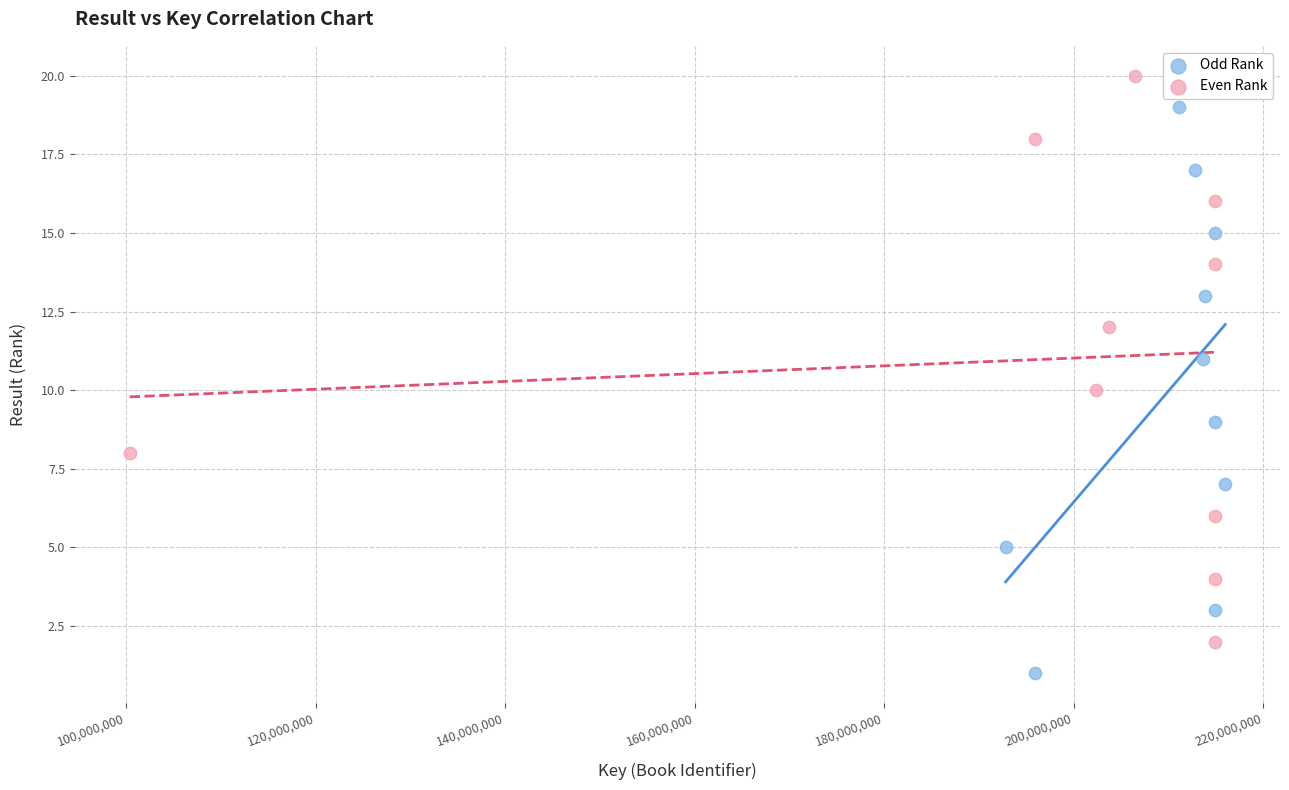

What are all the series names shown in the legend?

Odd Rank, Even Rank